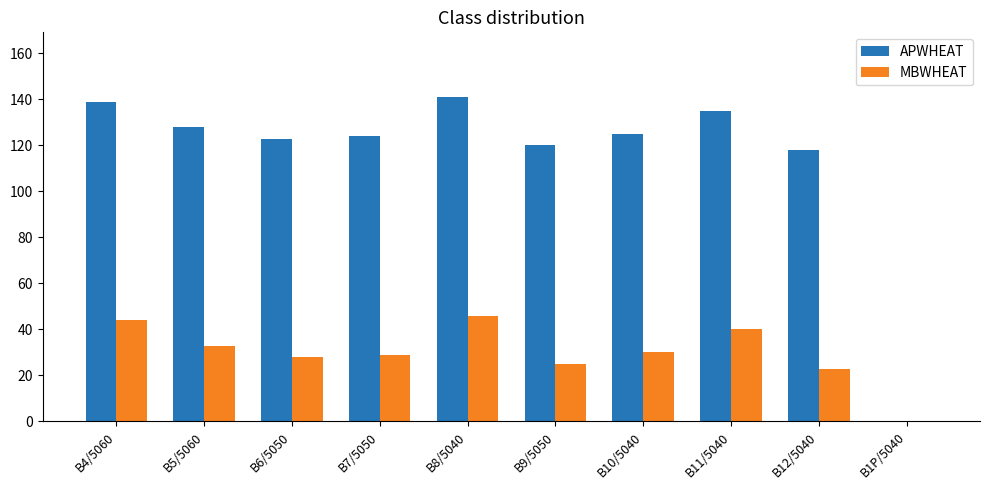

Are the bars horizontal?

No